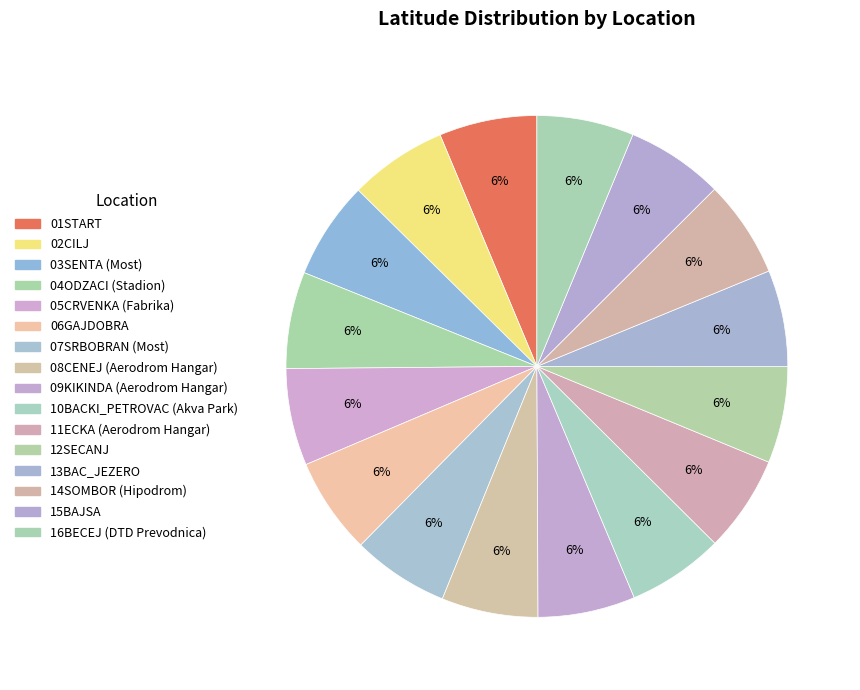

Rank the categories by value from lowest to highest.

11ECKA (Aerodrom Hangar), 06GAJDOBRA, 10BACKI_PETROVAC (Akva Park), 12SECANJ, 08CENEJ (Aerodrom Hangar), 13BAC_JEZERO, 04ODZACI (Stadion), 07SRBOBRAN (Most), 16BECEJ (DTD Prevodnica), 05CRVENKA (Fabrika), 14SOMBOR (Hipodrom), 09KIKINDA (Aerodrom Hangar), 15BAJSA, 03SENTA (Most), 02CILJ, 01START